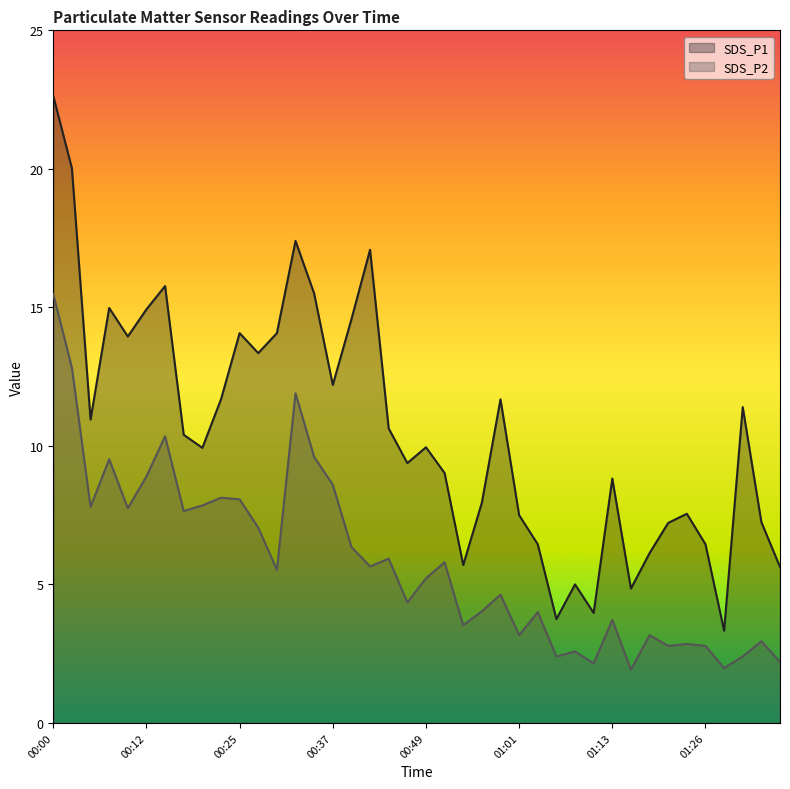

True or false: SDS_P1 and SDS_P2 cross at least once.

False